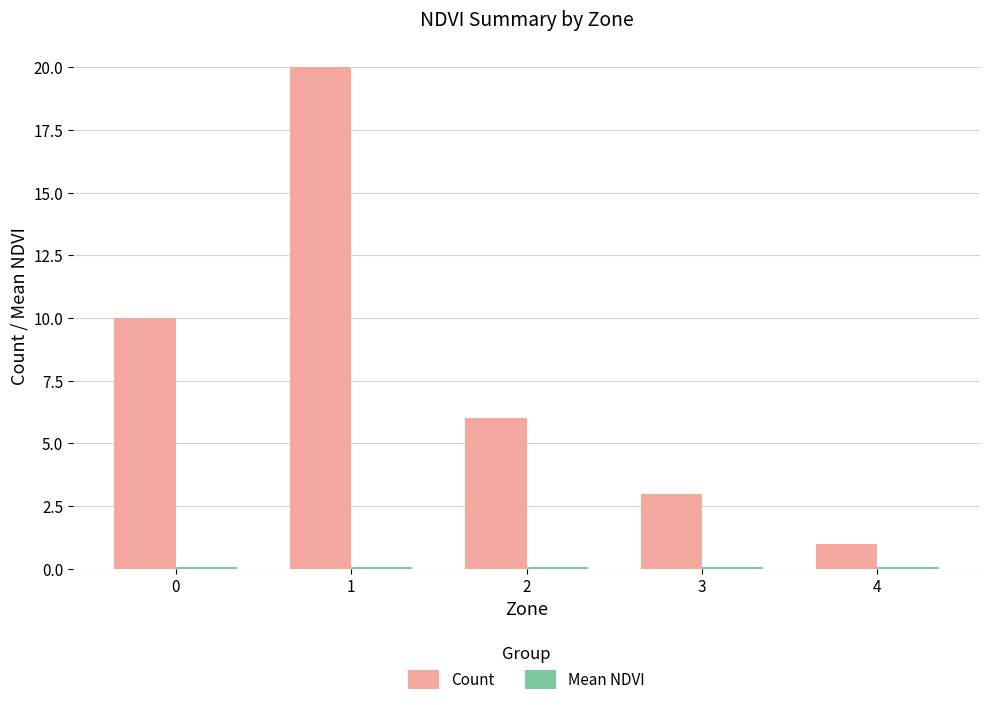

What is the sum of all Count values?

40.0